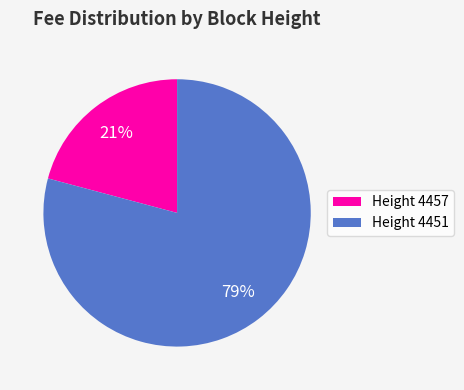

Which category has the biggest portion of the pie?

Height 4451